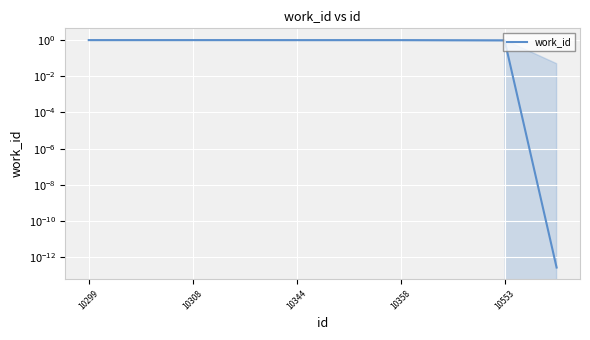

What is the label of the 5th point from the left?

10344